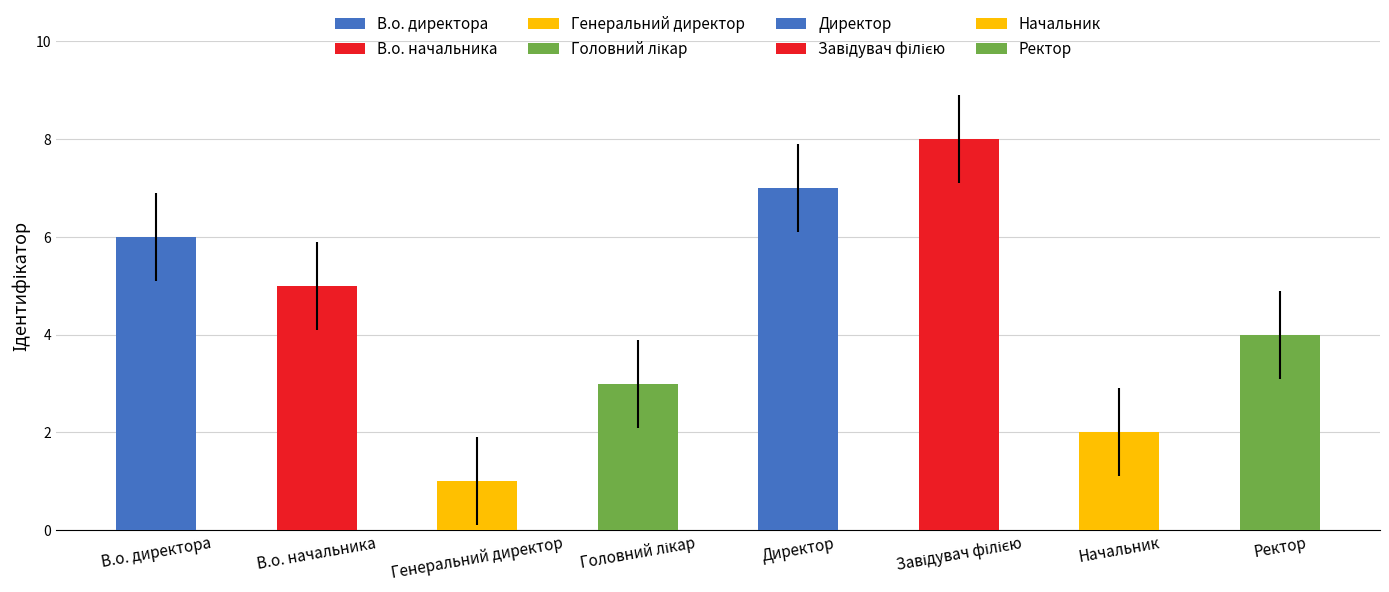

What is the difference between the maximum and minimum values?

7